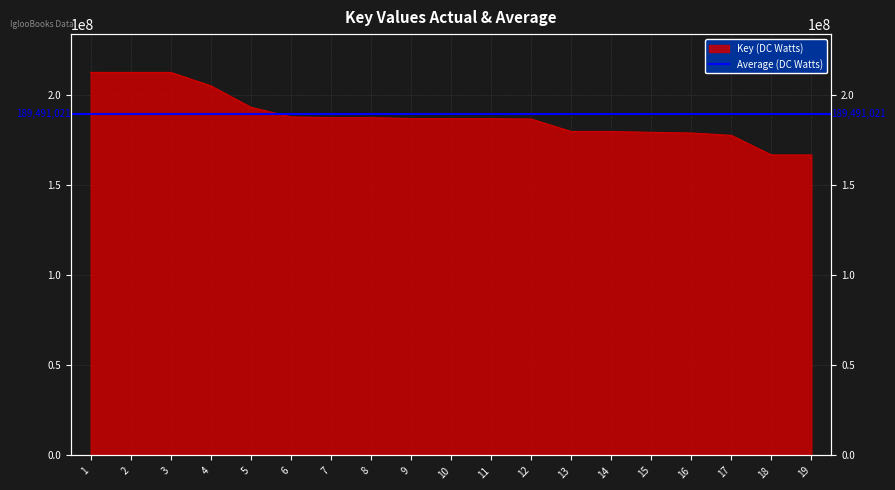

How many values are below 187026647?

9